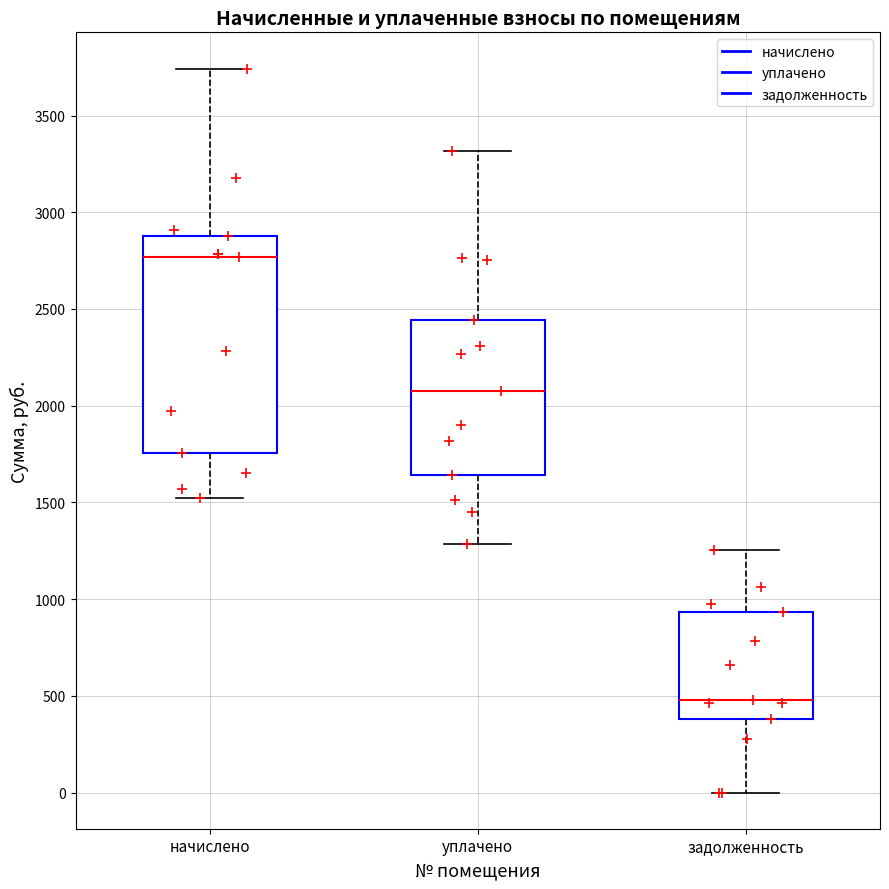

Where does the upper whisker of the box for начислено end on the y-axis? The values are not printed on the chart, so give them approximately, as read against the axis.

3750